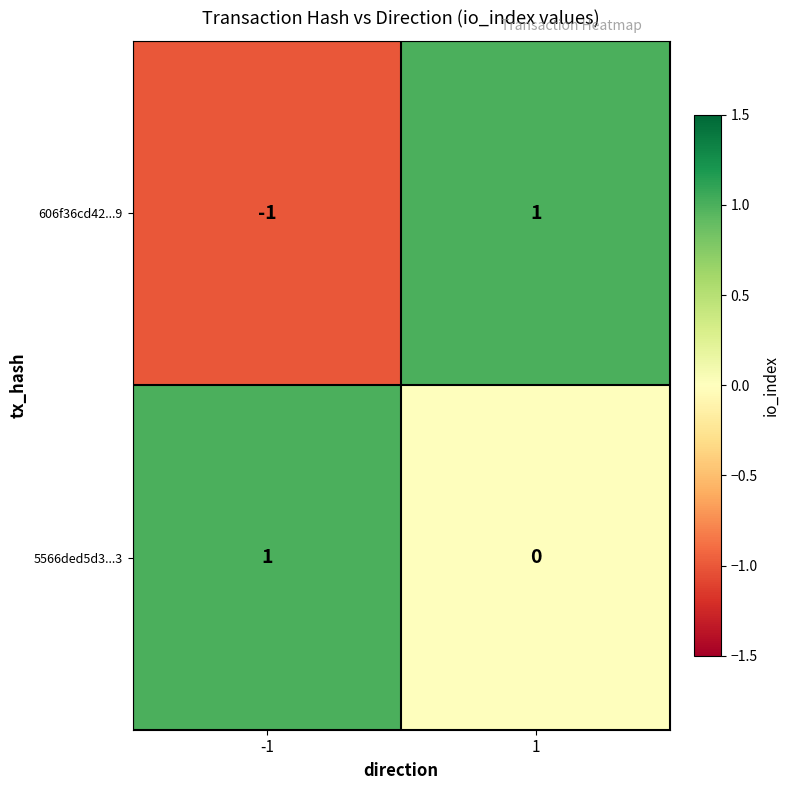

Reading right to left, what are all the values shown in this chart?

606f36cd42...9: 1=1	-1=-1
5566ded5d3...3: 1=0	-1=1